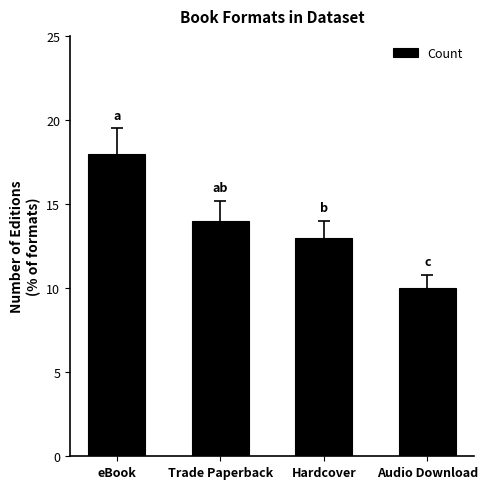

At which label is the value closest to 14?

Trade Paperback